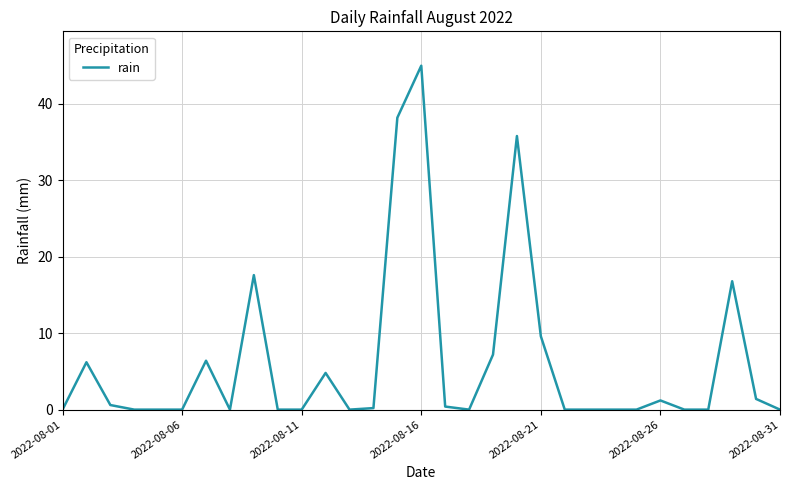

What is the maximum value shown in the chart?

45.0